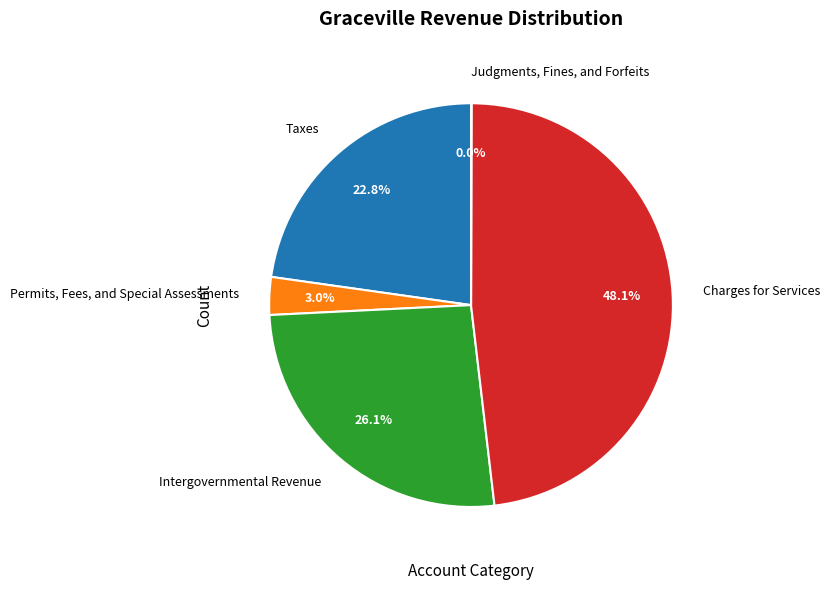

Approximately how many times larger is the value at Taxes compared to Intergovernmental Revenue?

0.9